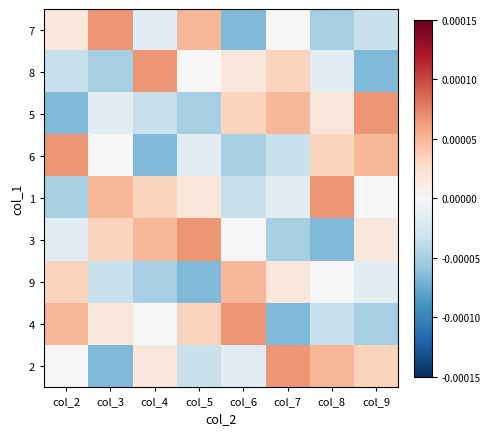

How many series are shown in this chart?

9